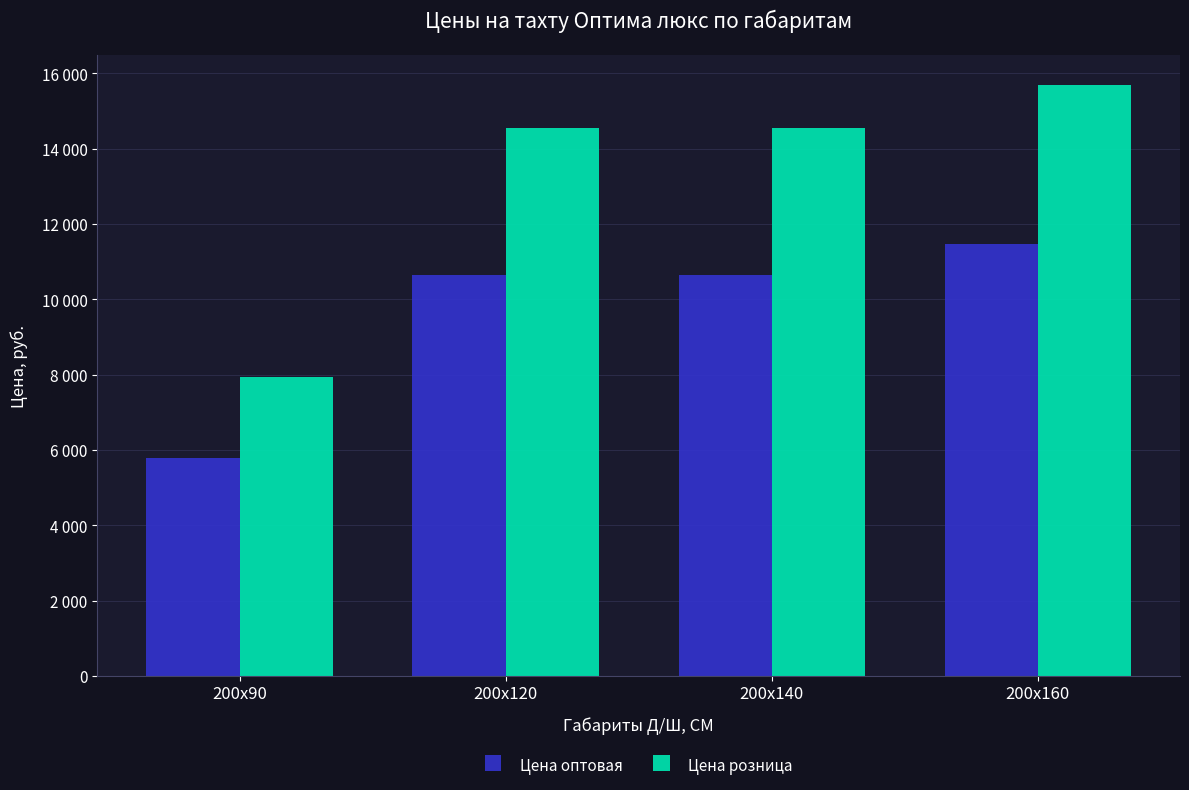

List the series in order of their peak value, lowest first.

Цена оптовая, Цена розница